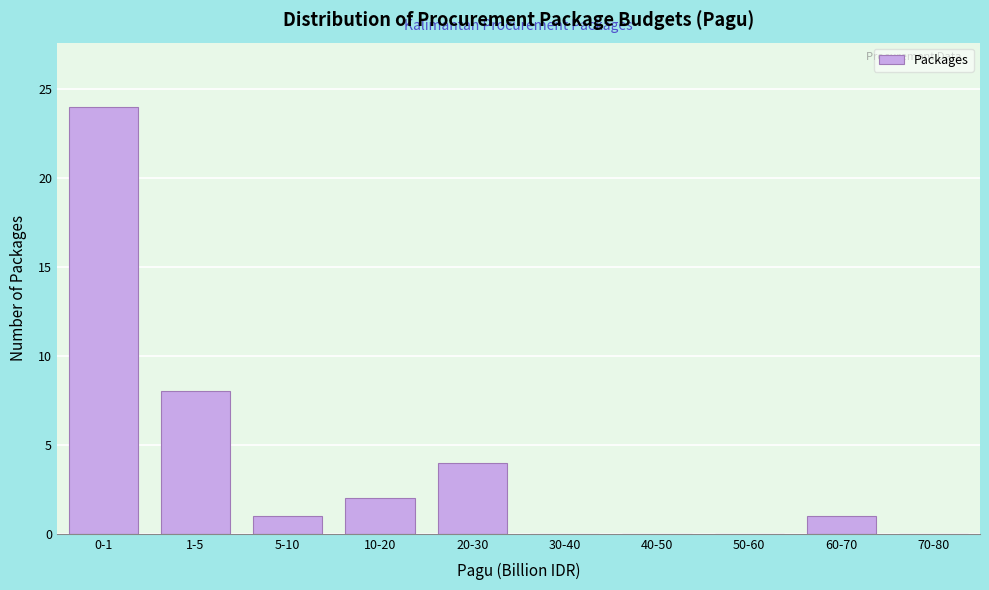

Reading right to left, list all the values displayed in this chart.

70-80=0	60-70=1	50-60=0	40-50=0	30-40=0	20-30=4	10-20=2	5-10=1	1-5=8	0-1=24